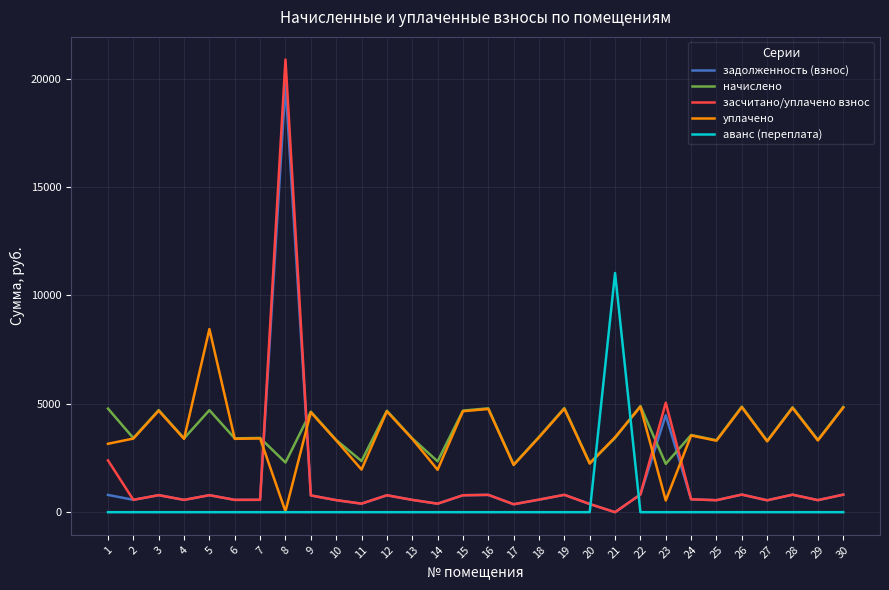

Between 6 and 20, which series saw the biggest shift?

начислено